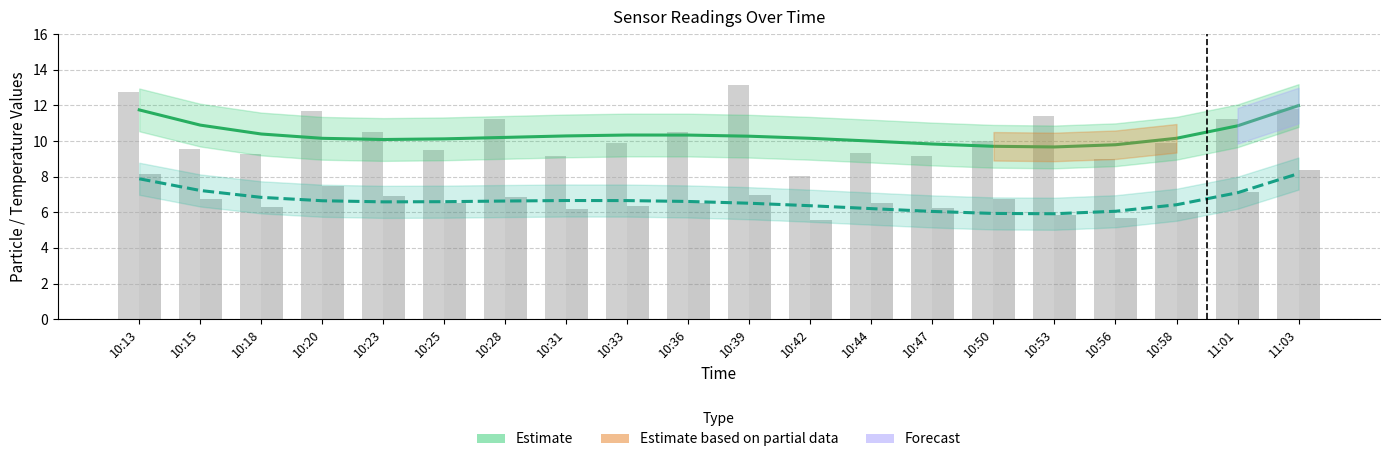

Is it true that SDS_P2 (raw) equals 11.0 at 10:44?

False